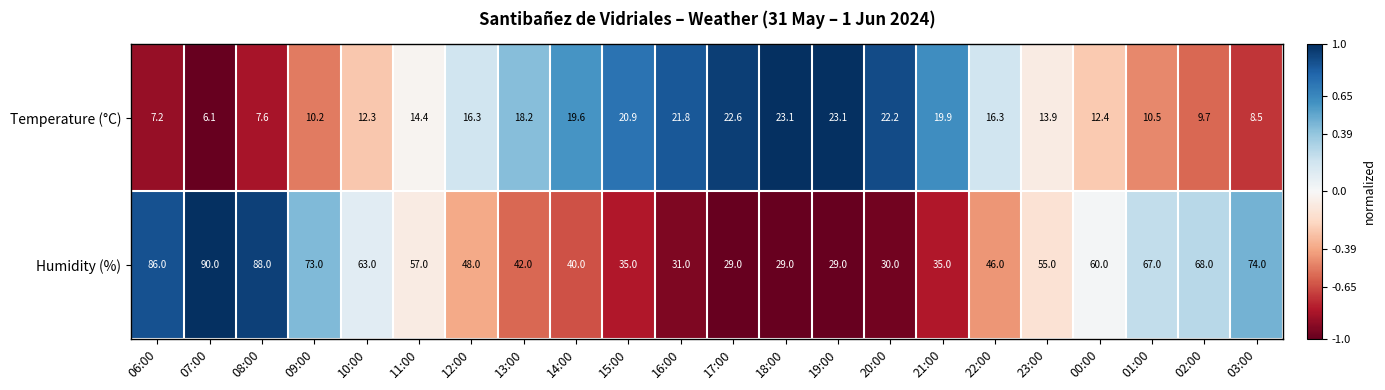

At which category is the sum across all series the highest?

07:00